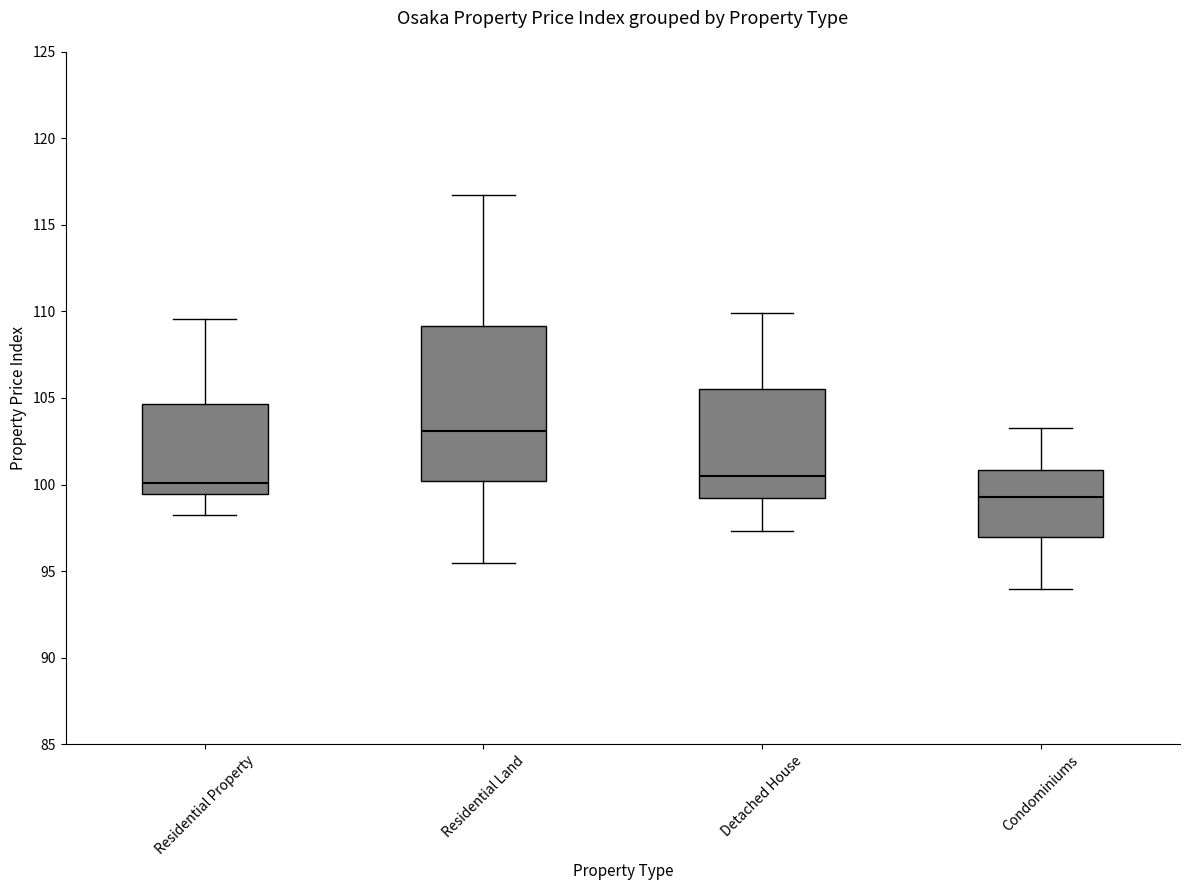

Which box's median line is the highest?

Residential Land